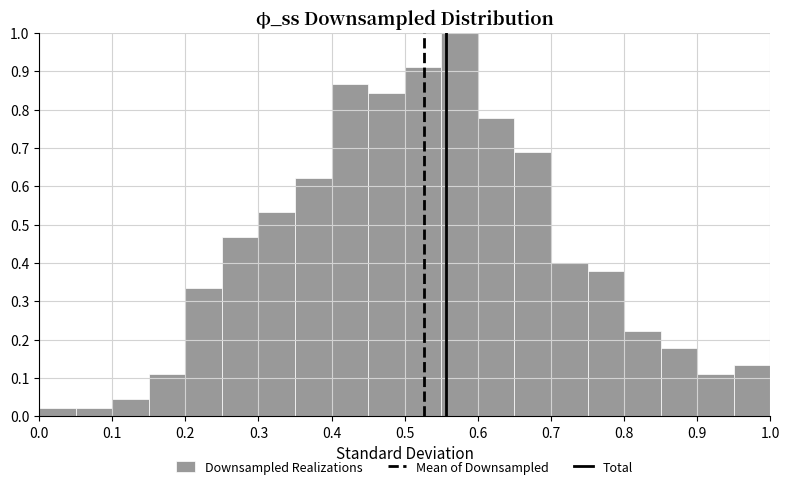

What is the height of the bar covering 0.40 to 0.45 on the x-axis? The values are not printed on the chart, so give them approximately, as read against the axis.

0.87